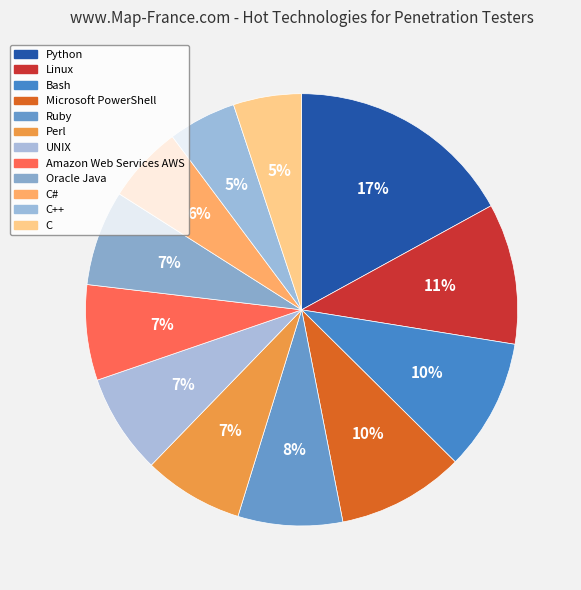

To the nearest percent, what is the difference between the largest and smallest slice percentages?

12%